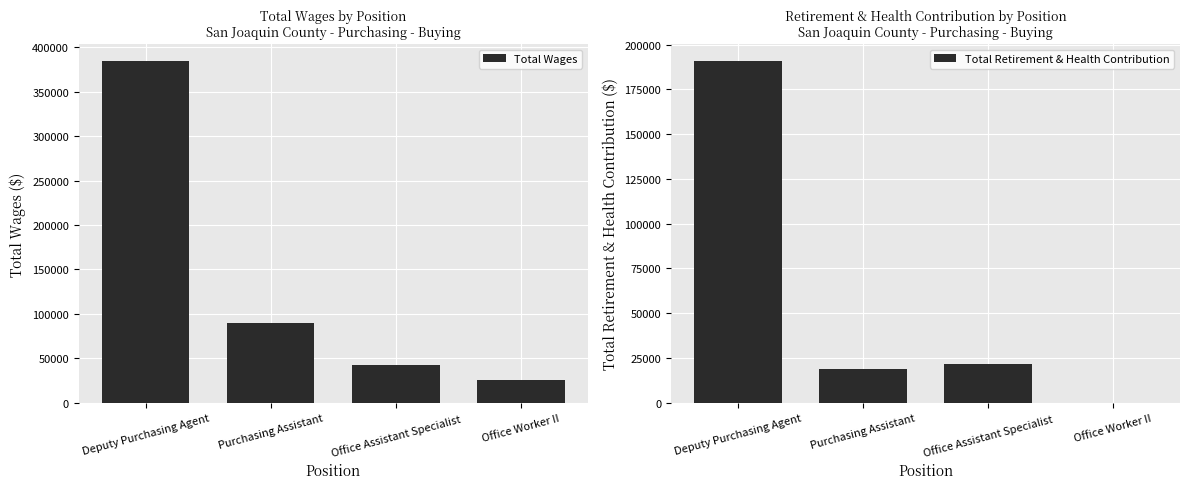

Is it true that Total Wages equals 384290 at Deputy Purchasing Agent?

True